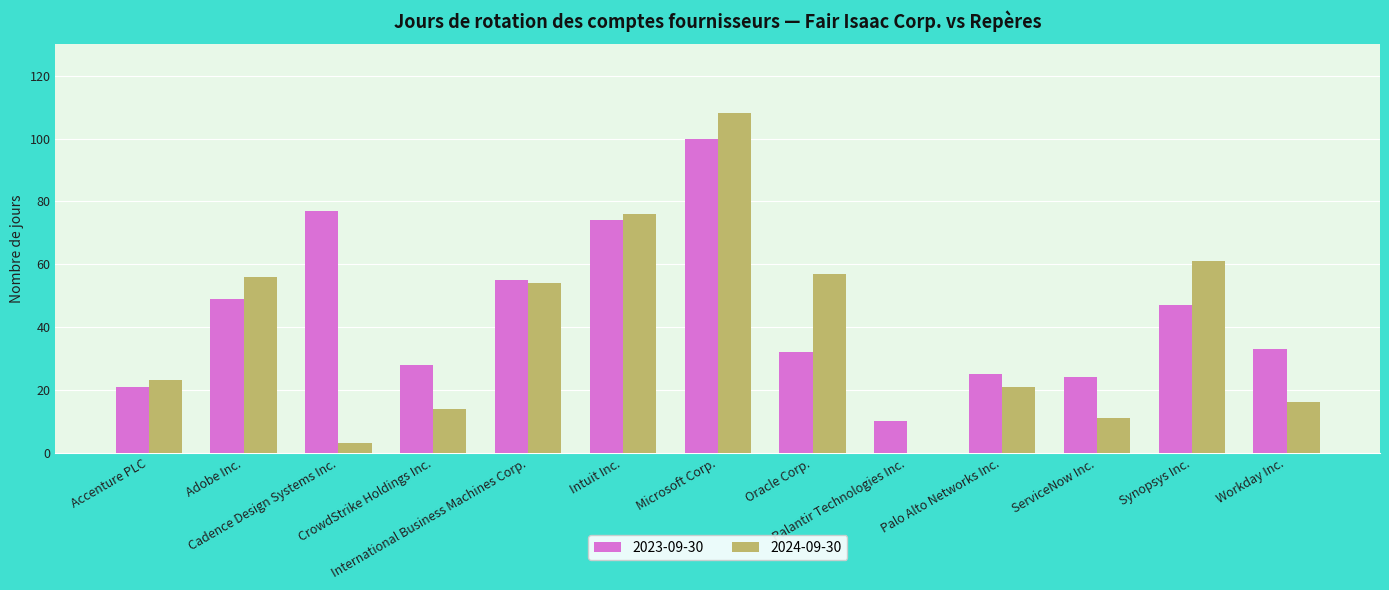

How many positive values does the 2024-09-30 series have?

12